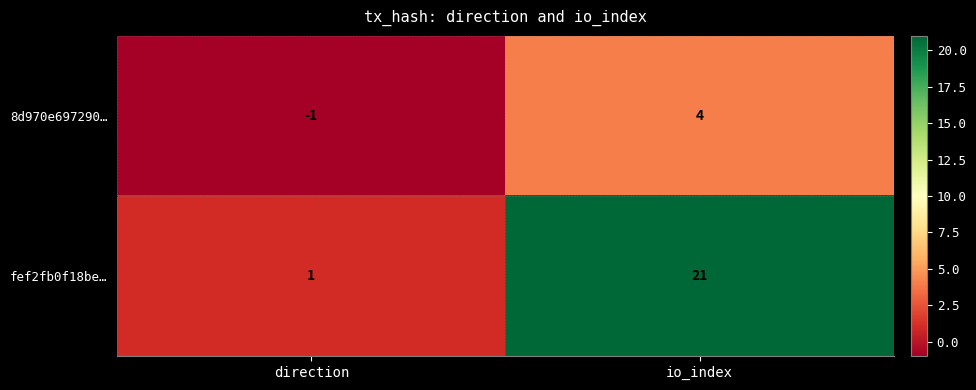

Rank the series by their maximum value, from highest to lowest.

fef2fb0f18be…, 8d970e697290…